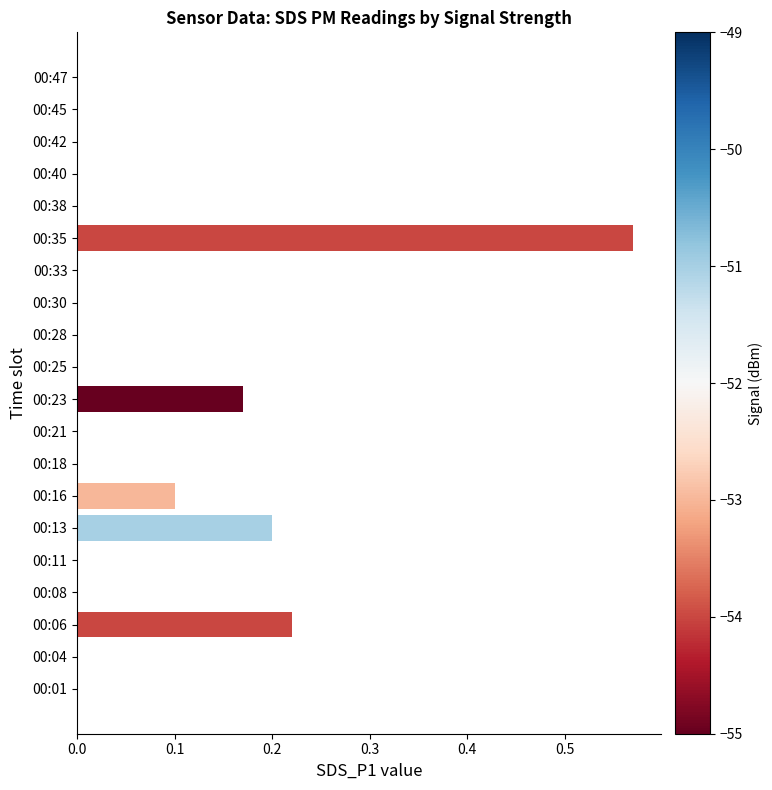

The value at 00:21 is 0.0. True or false?

True